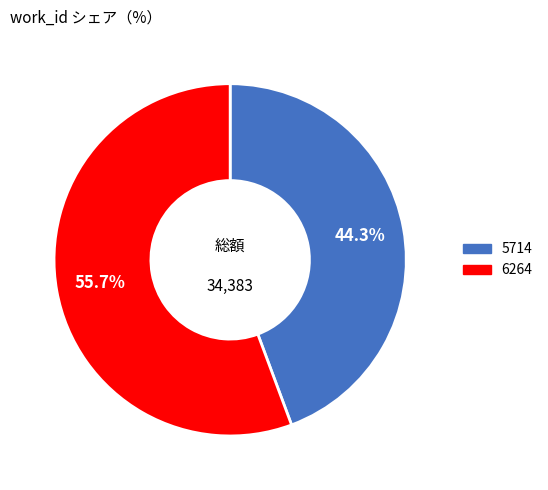

How many segments does this pie chart have?

2